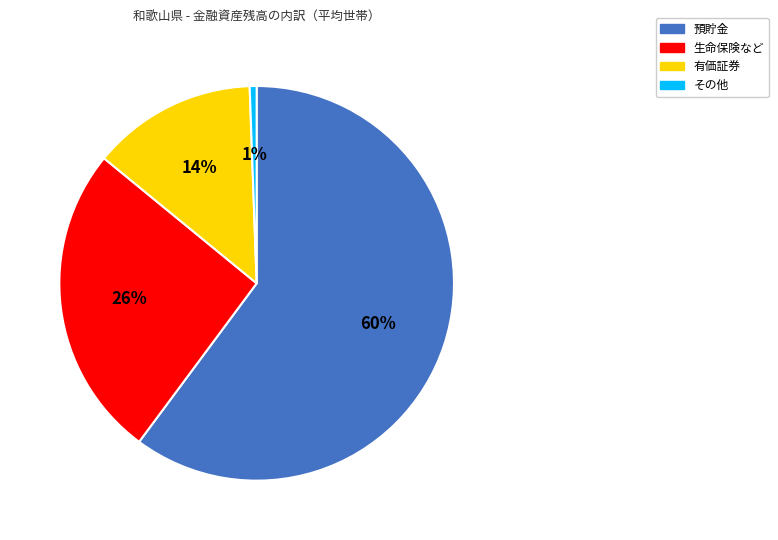

Which has a higher value, 預貯金 or 有価証券?

預貯金